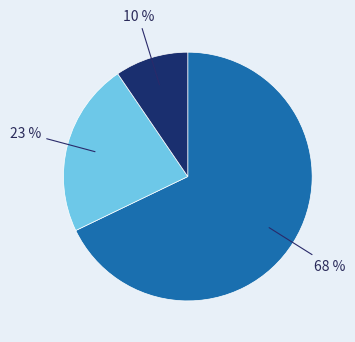

To the nearest percent, what is the average slice percentage?

33%